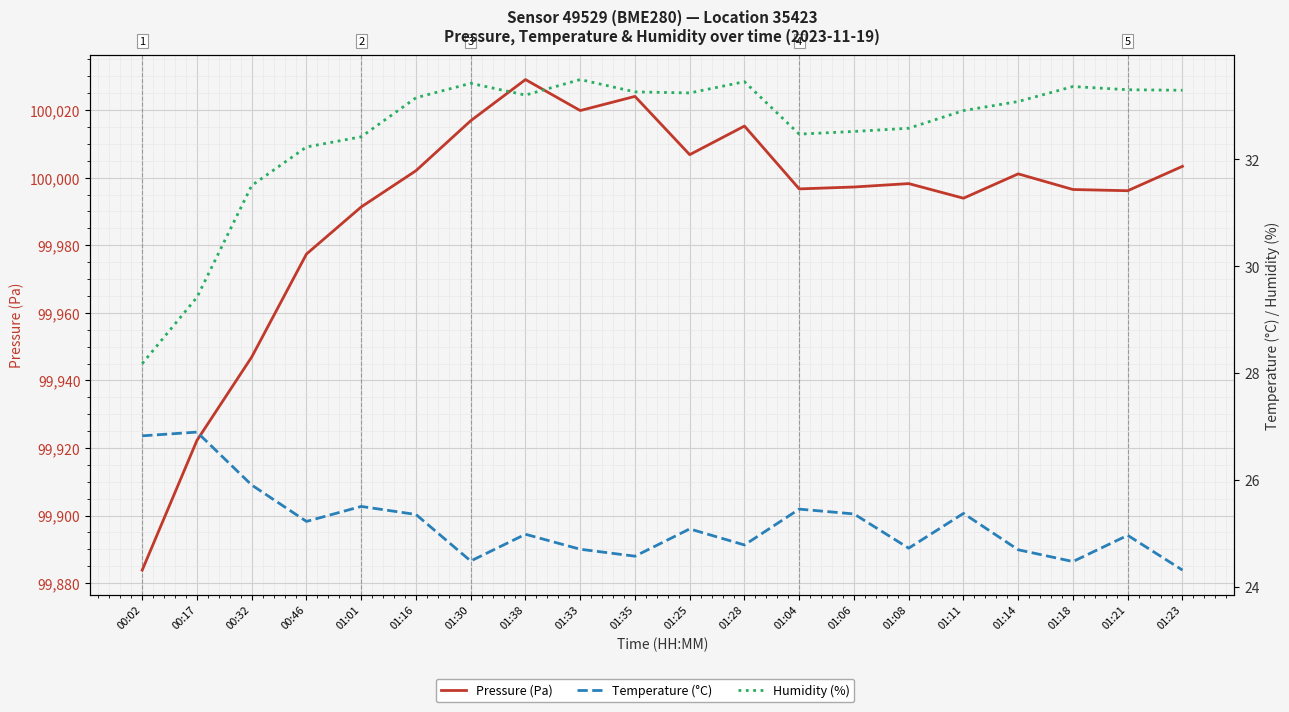

Between 01:30 and 01:33, which is larger?

01:33